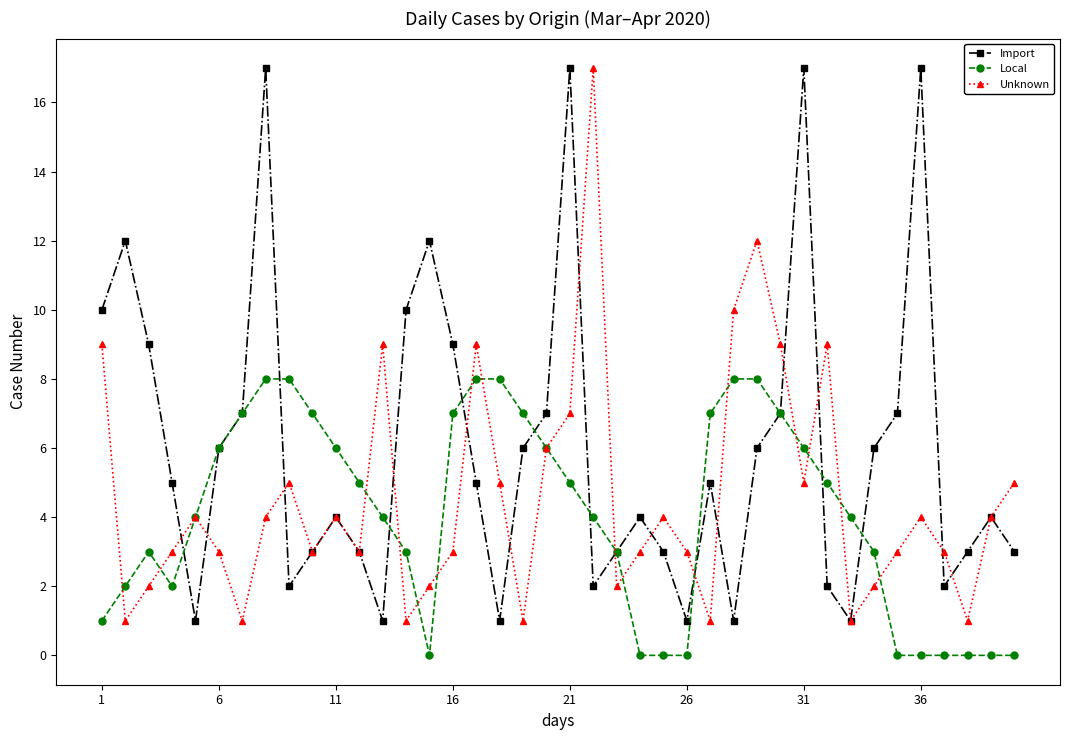

What is the maximum value shown in the chart?

17